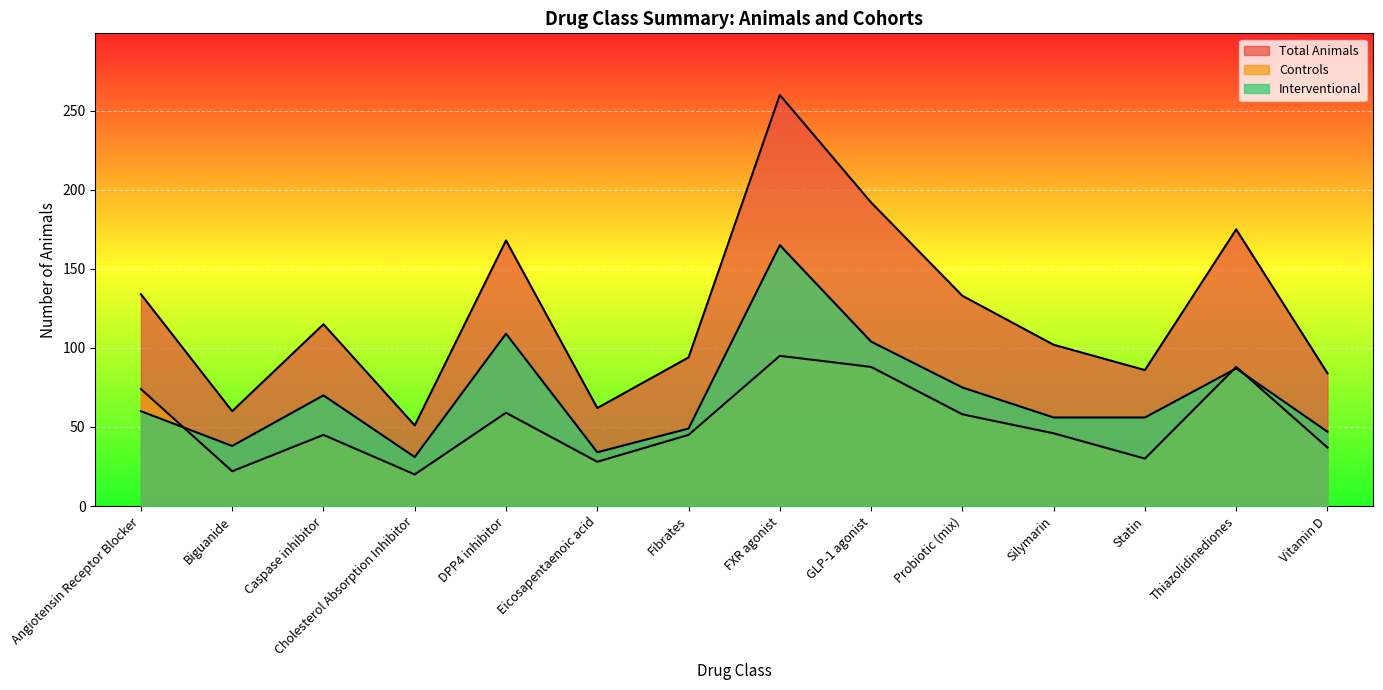

What is the sum of the Total Animals values at Angiotensin Receptor Blocker and Silymarin?

236